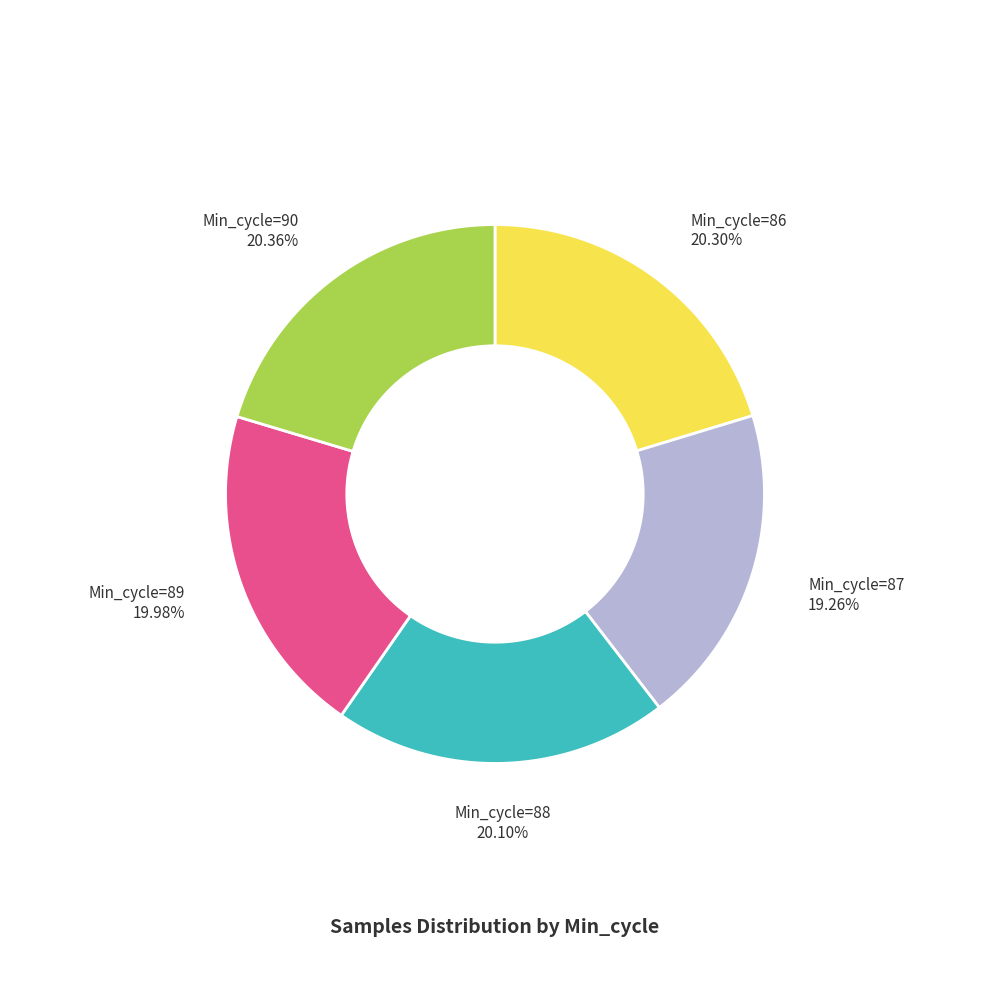

To the nearest percent, what is the difference between the largest and smallest slice percentages?

1%